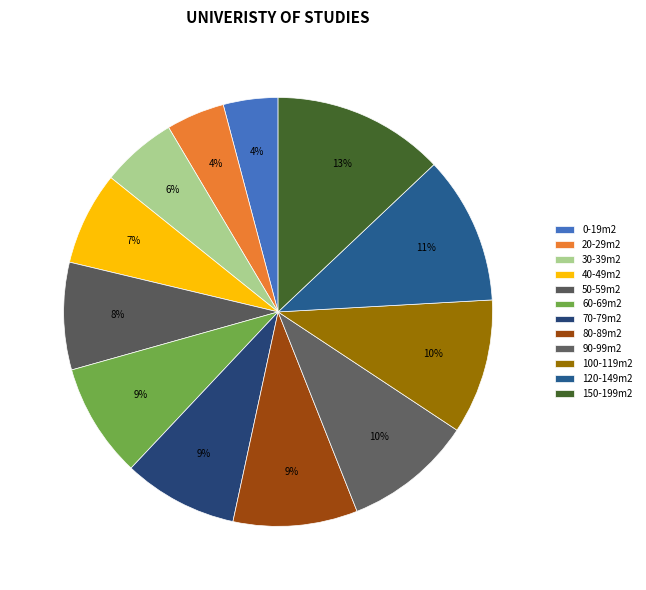

How many segments does this pie chart have?

12